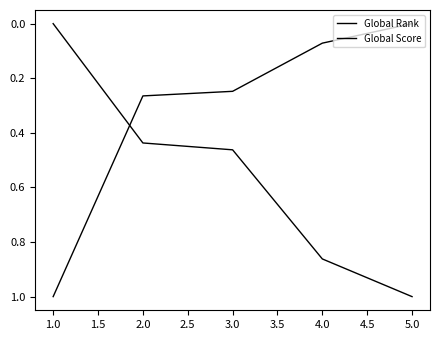

How many distinct data groups are displayed?

2